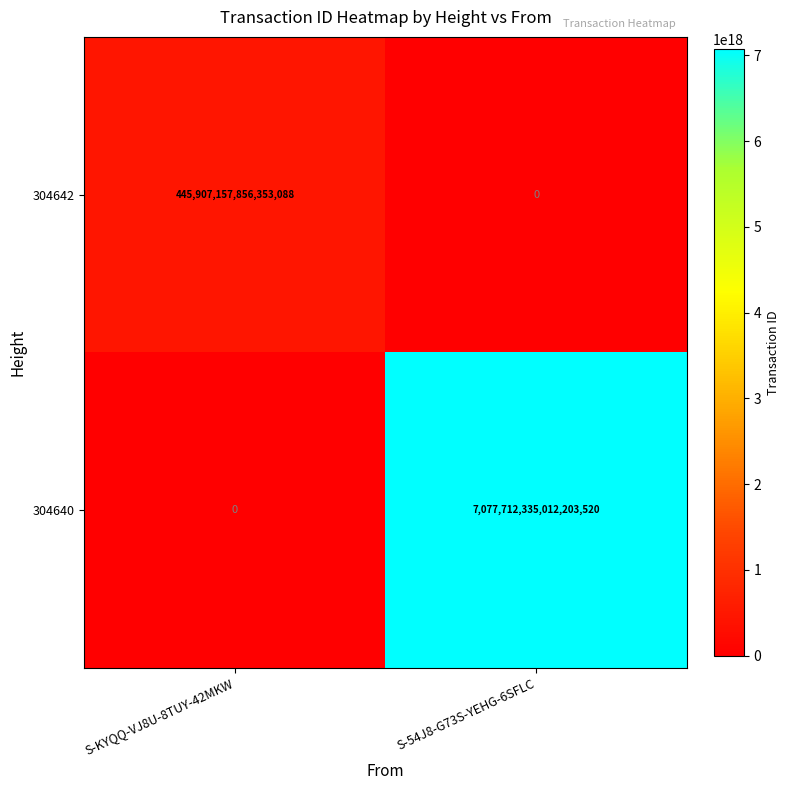

How many values in the 304642 series are below 445907157856353088?

1